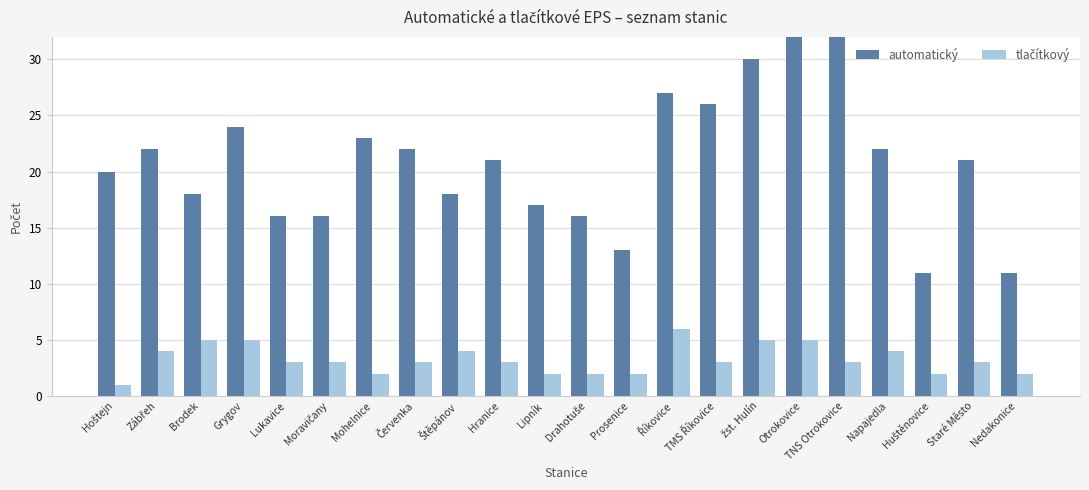

At which label does automatický first exceed 21?

Zábřeh